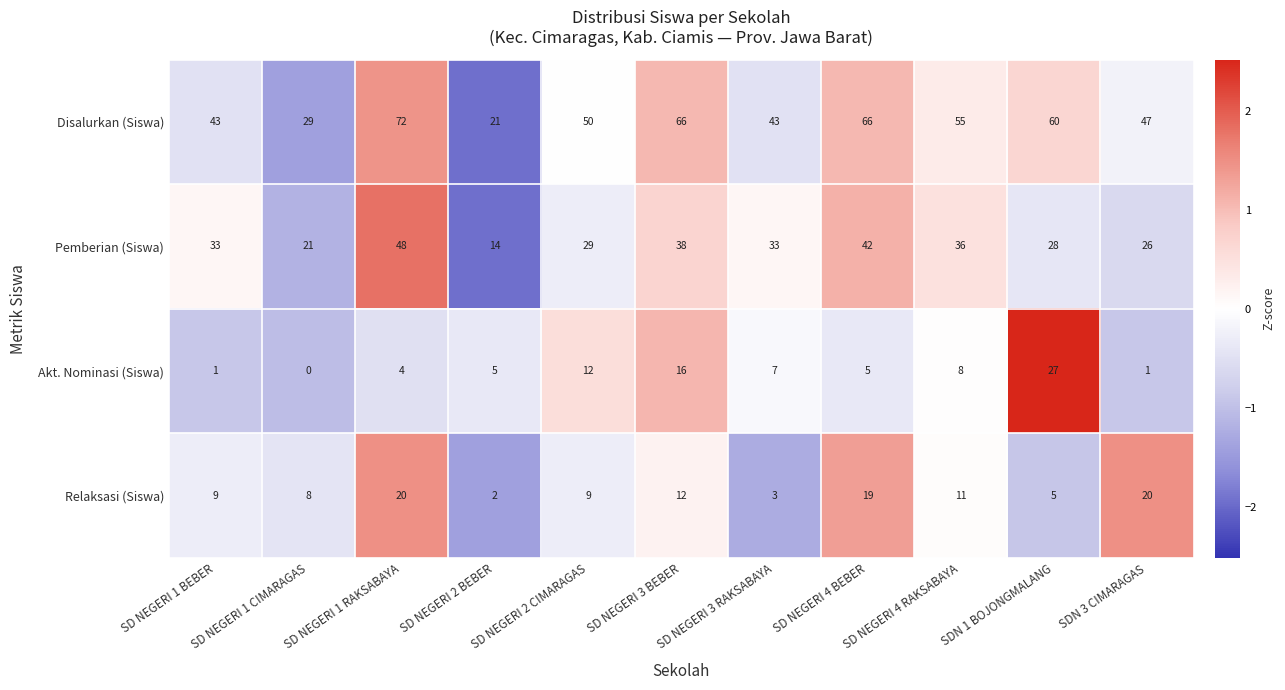

What is the difference between the highest and lowest values at SD NEGERI 2 BEBER?

19